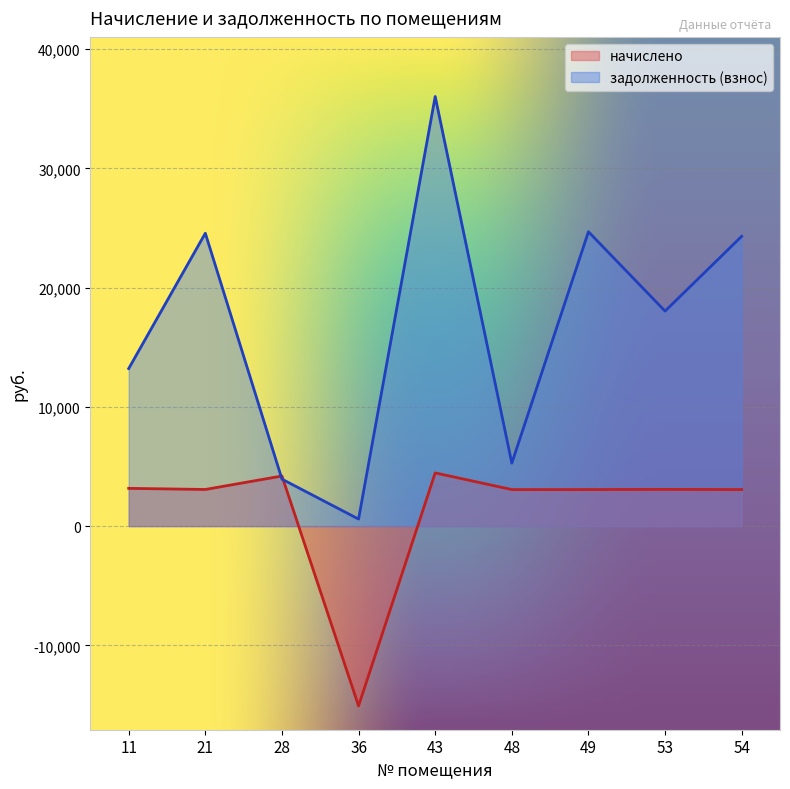

What is the difference between the highest and lowest values at 48?

2215.3